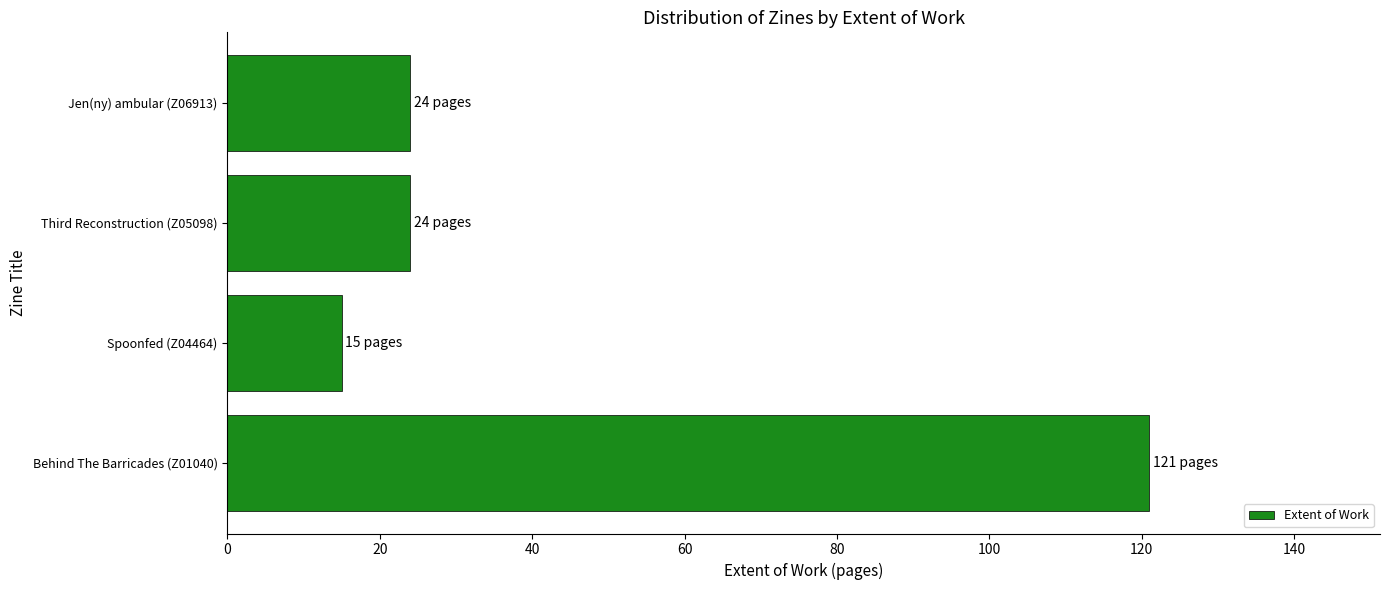

What is the change in value from Spoonfed (Z04464) to Jen(ny) ambular (Z06913)?

+9